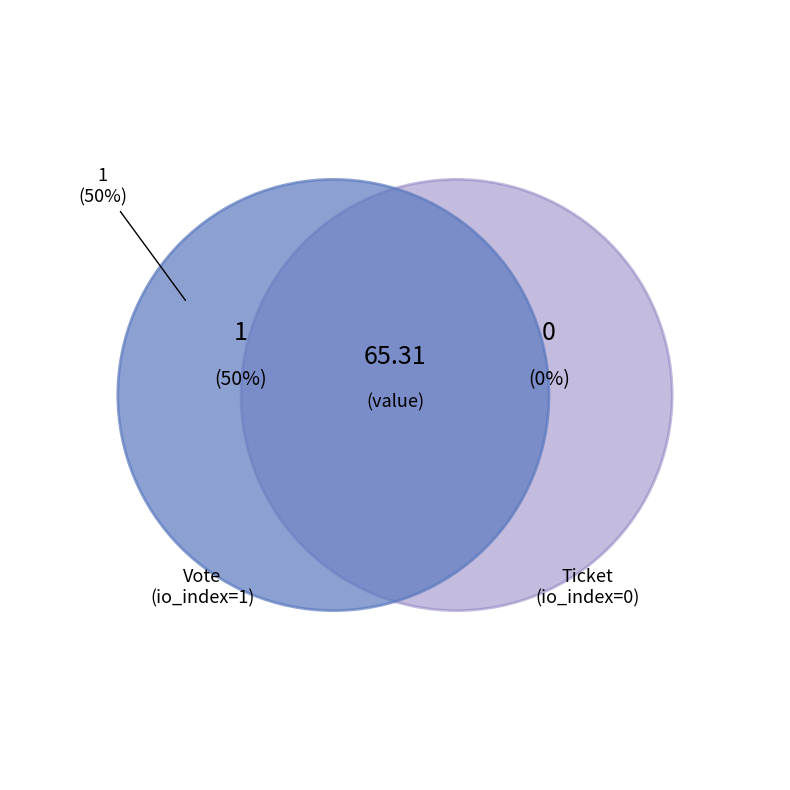

What is the smallest slice in the pie chart?

Ticket